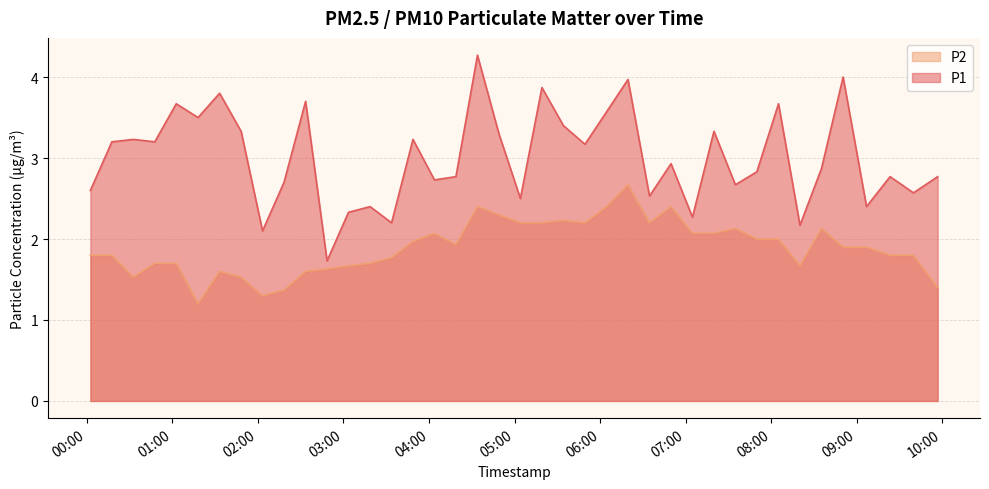

What are all the series names shown in the legend?

P2, P1